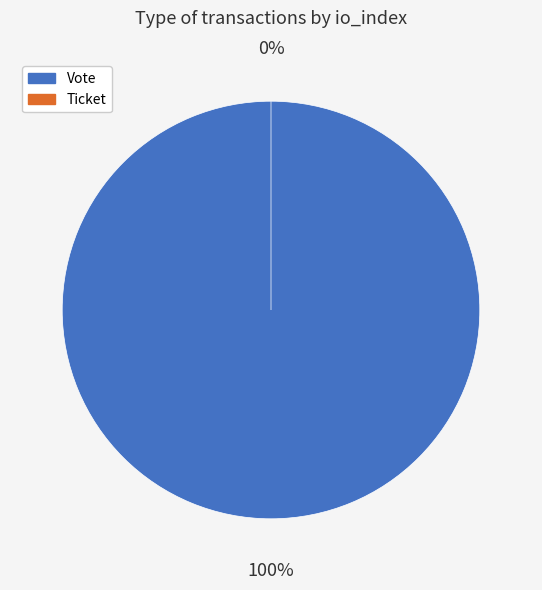

To the nearest percent, what is the difference between the largest and smallest slice percentages?

100%